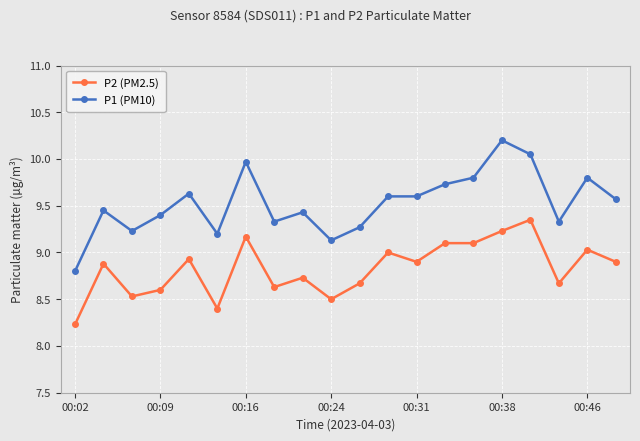

Which series has the largest total across all categories?

P1 (PM10)